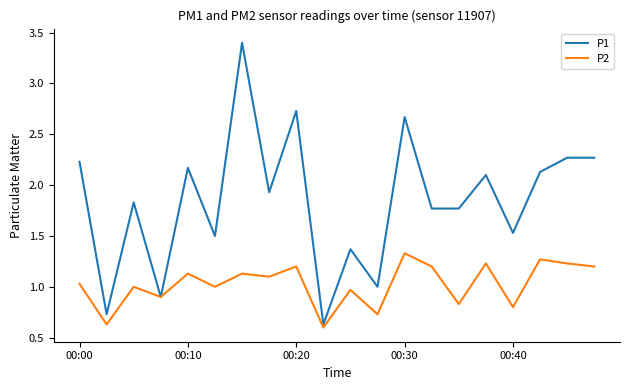

What is the minimum value for P2?

0.6